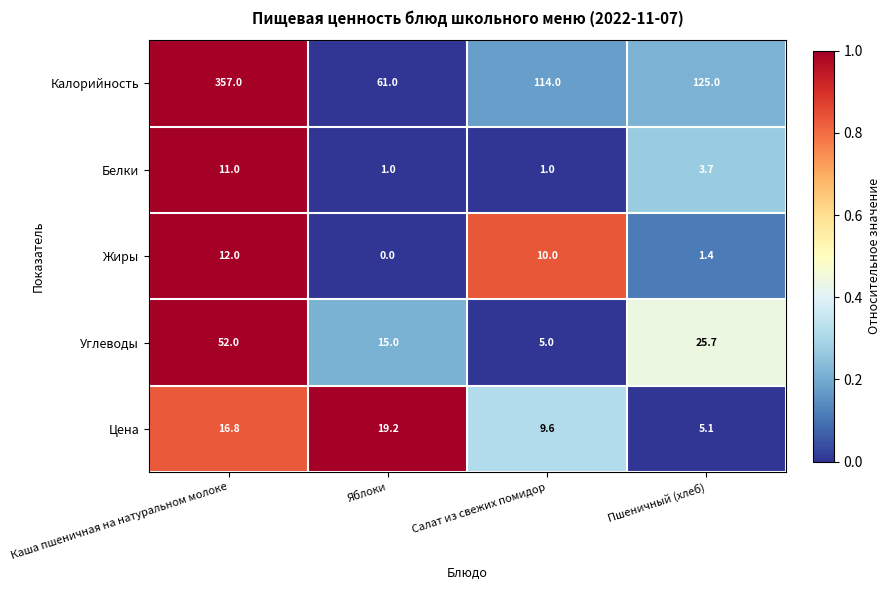

How many distinct data groups are displayed?

5